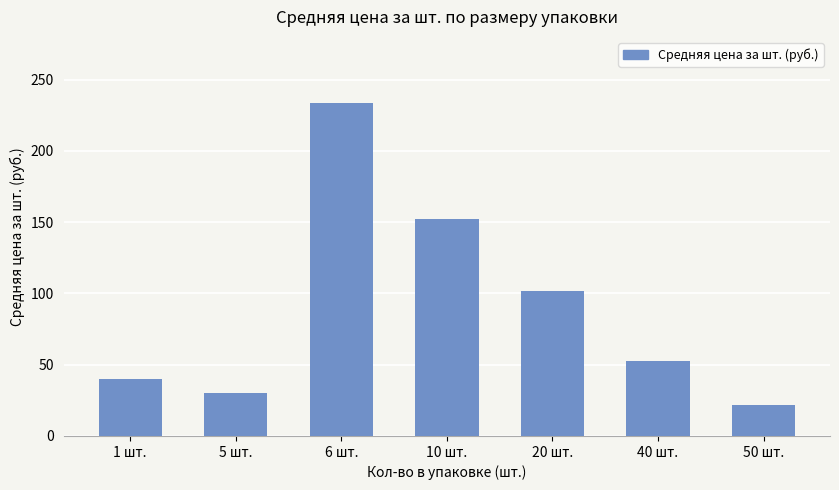

Which category has the highest value across all series?

6 шт.